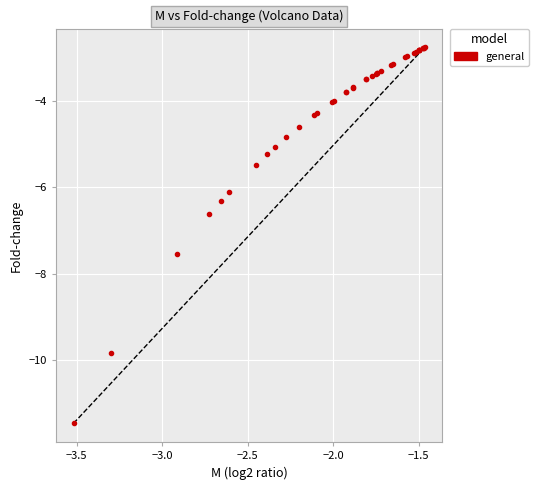

What Y value in the scatter plot is closest to -7?

-6.6